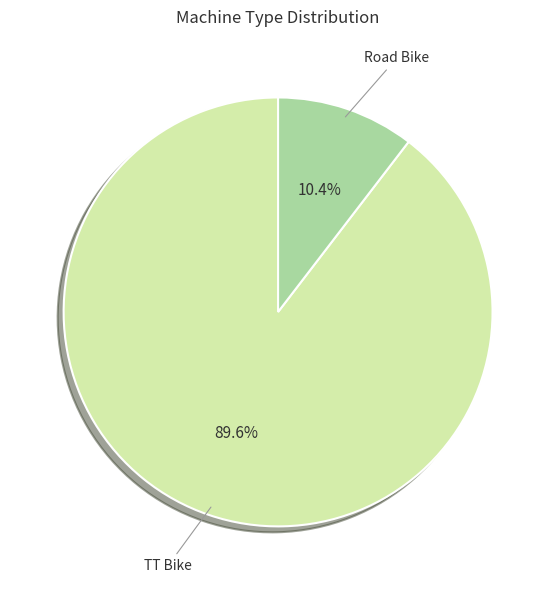

Is there a majority slice in this chart?

Yes